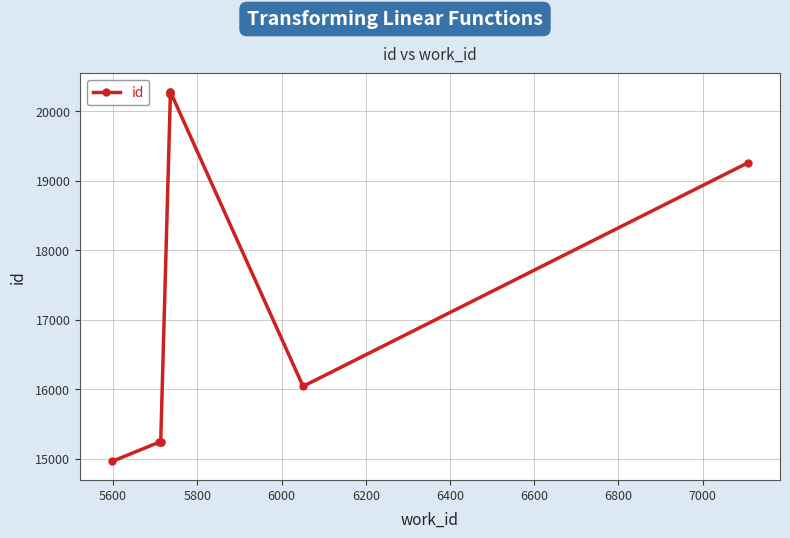

What is the maximum value shown in the chart?

20276